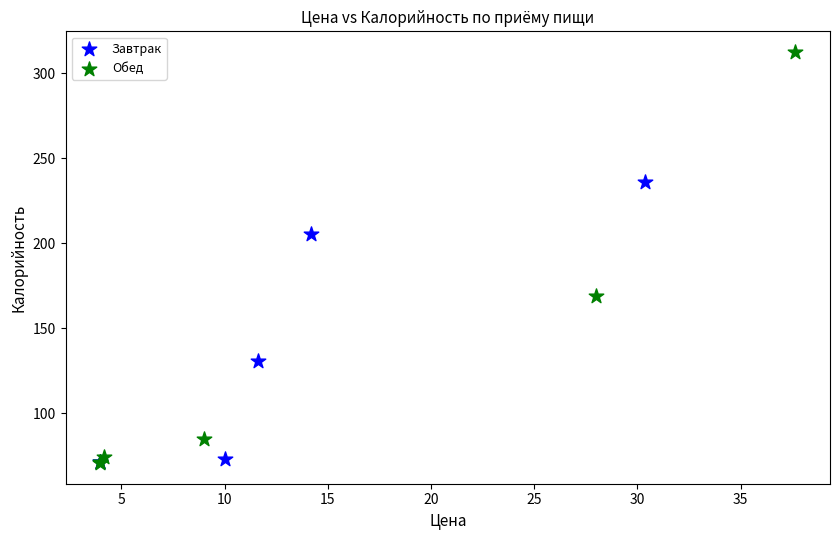

Which series contains the highest Y value?

Обед